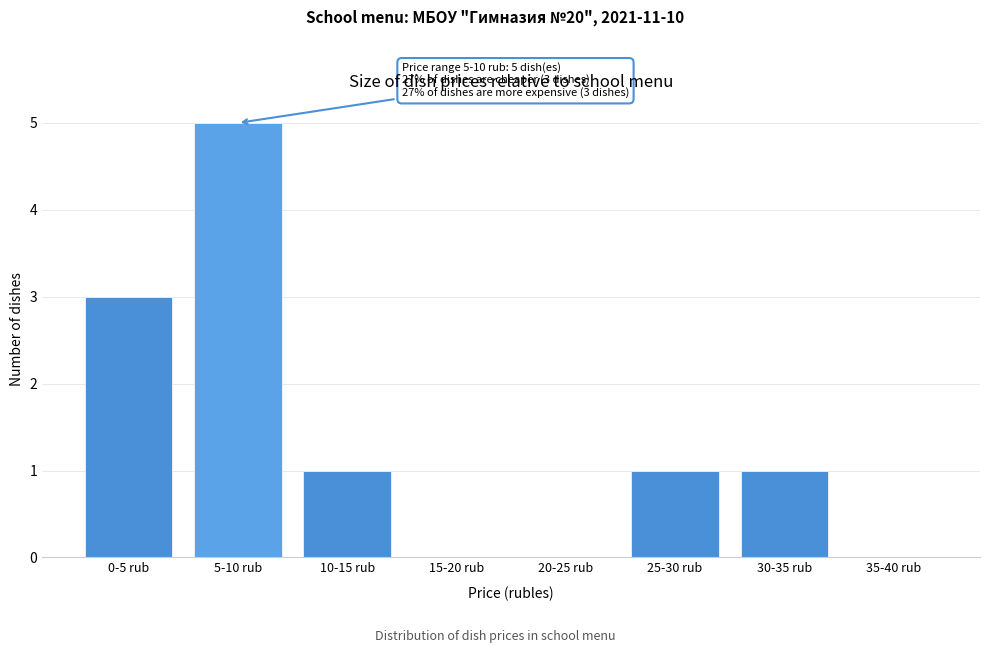

Reading left to right, transcribe all the data shown in this chart.

0-5 rub=3	5-10 rub=5	10-15 rub=1	15-20 rub=0	20-25 rub=0	25-30 rub=1	30-35 rub=1	35-40 rub=0